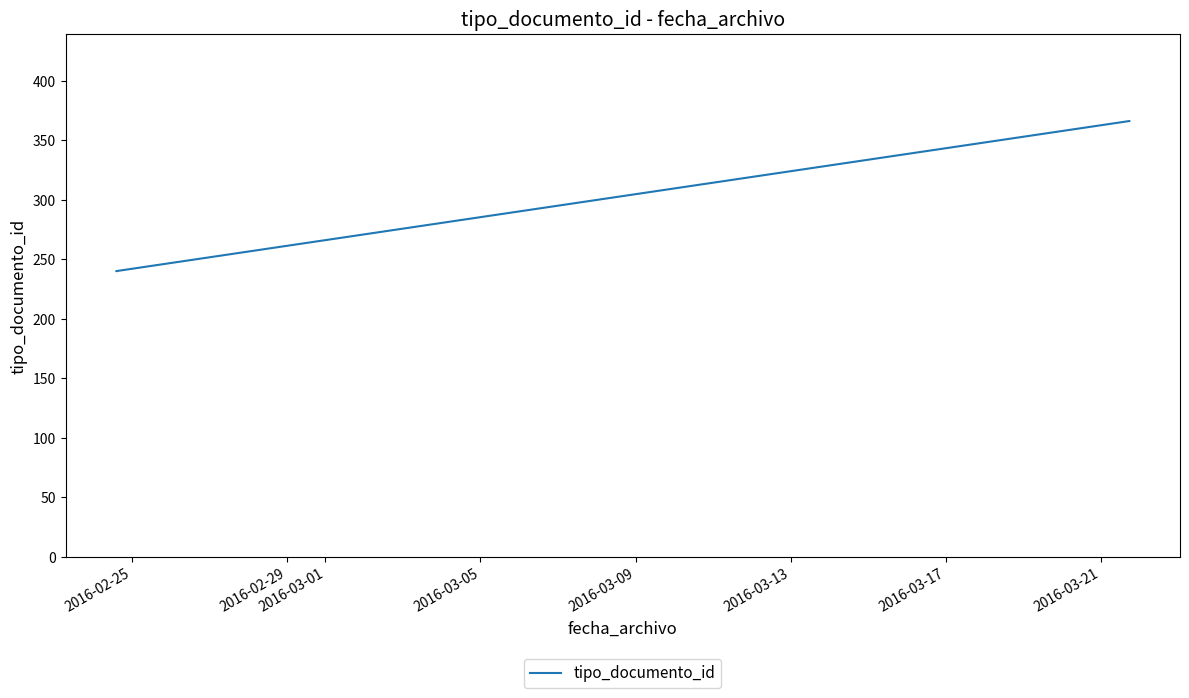

How many data points are above 240?

1